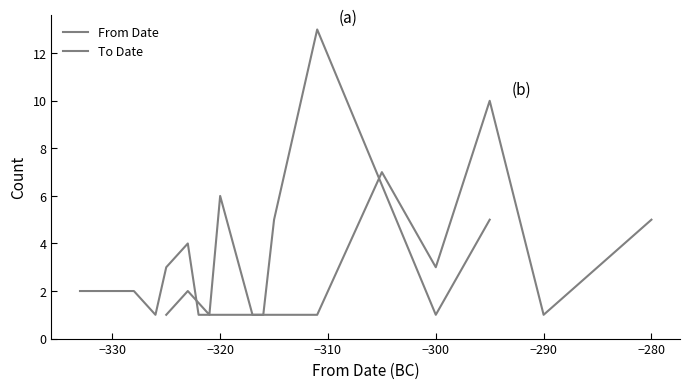

What is the difference between the second highest and minimum values in the To Date series?

6